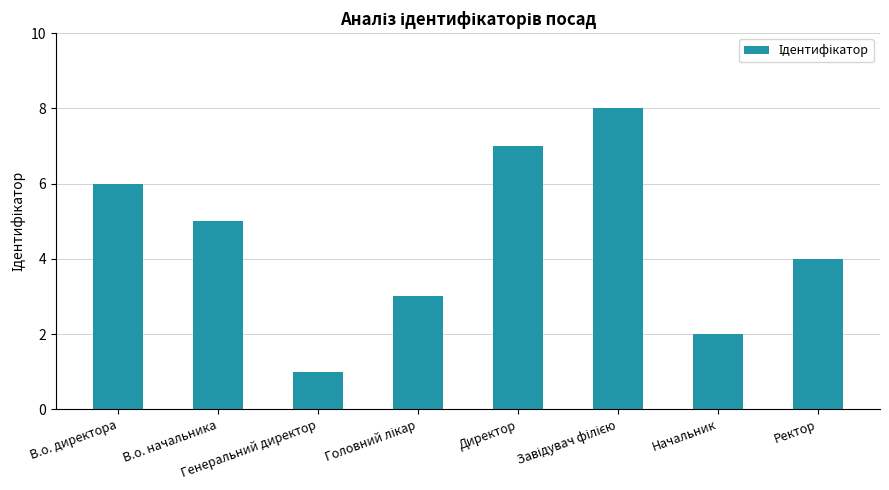

How many values are between 3 and 7?

5